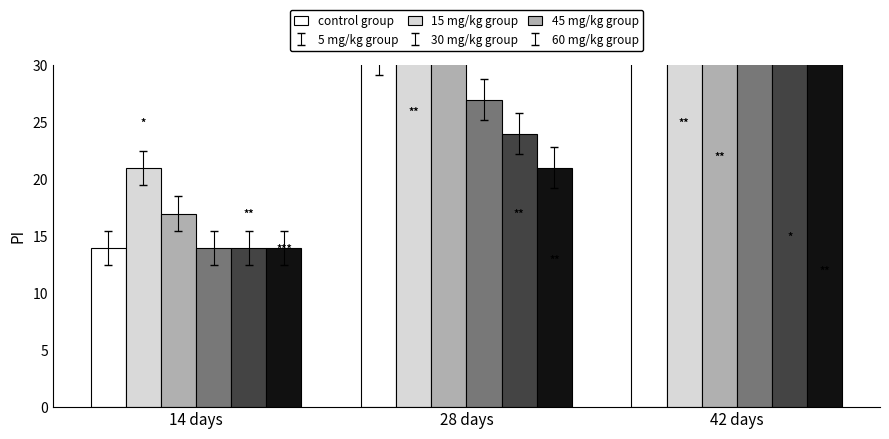

At 42 days, list the series in order from largest to smallest.

5 mg/kg group, 15 mg/kg group, control group, 30 mg/kg group, 45 mg/kg group, 60 mg/kg group